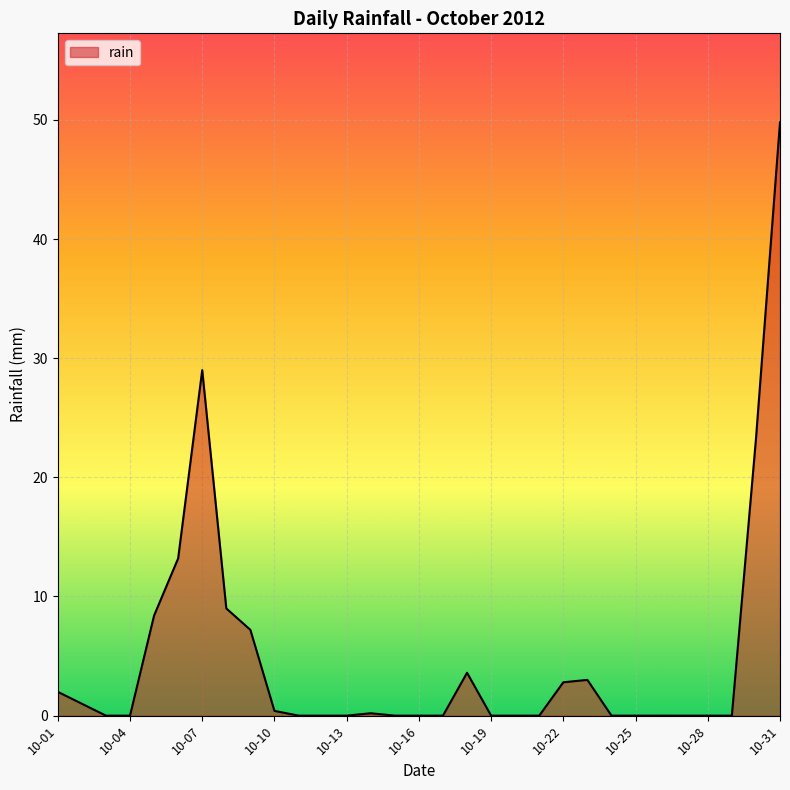

What is the maximum value shown in the chart?

49.8